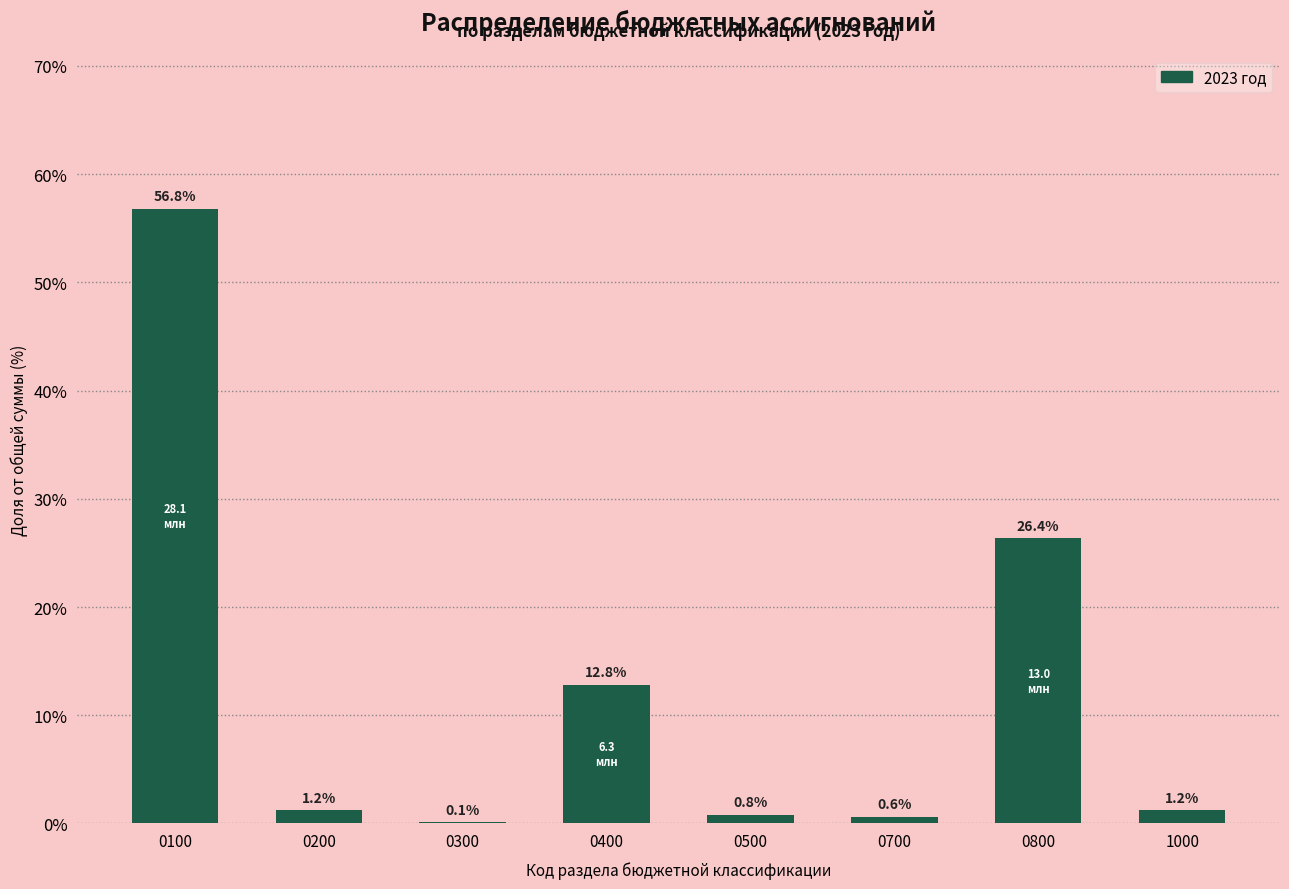

The chart shows a value of 56.8 at 0100. True or false?

True